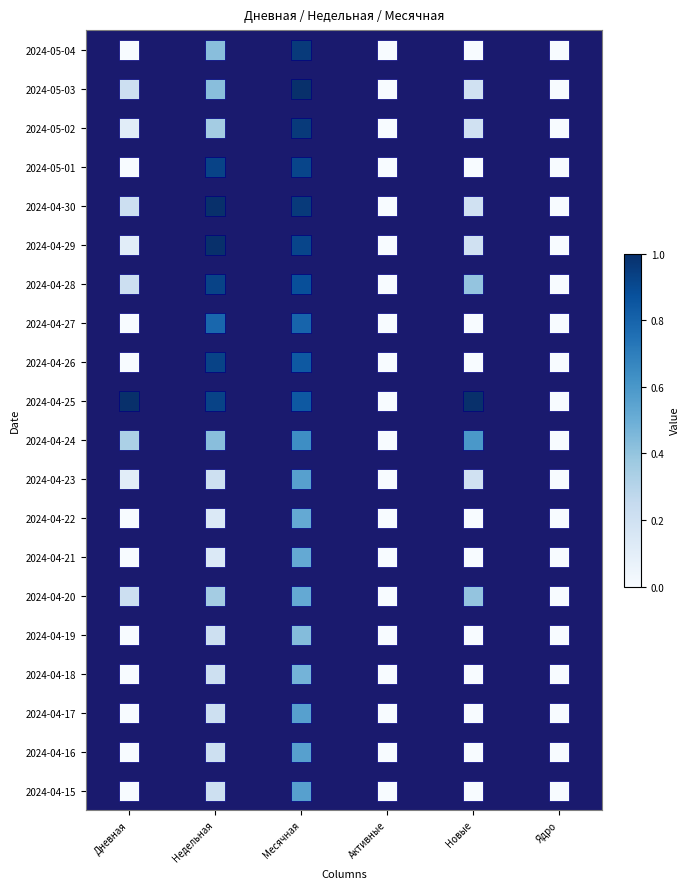

At which category is the sum across all series the highest?

Месячная